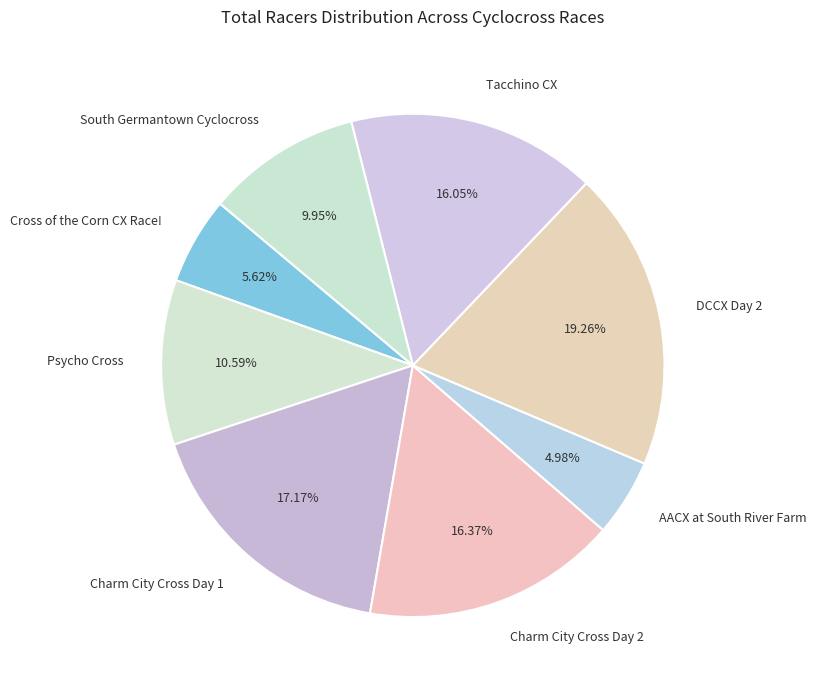

To the nearest percent, what is the average slice percentage?

12%